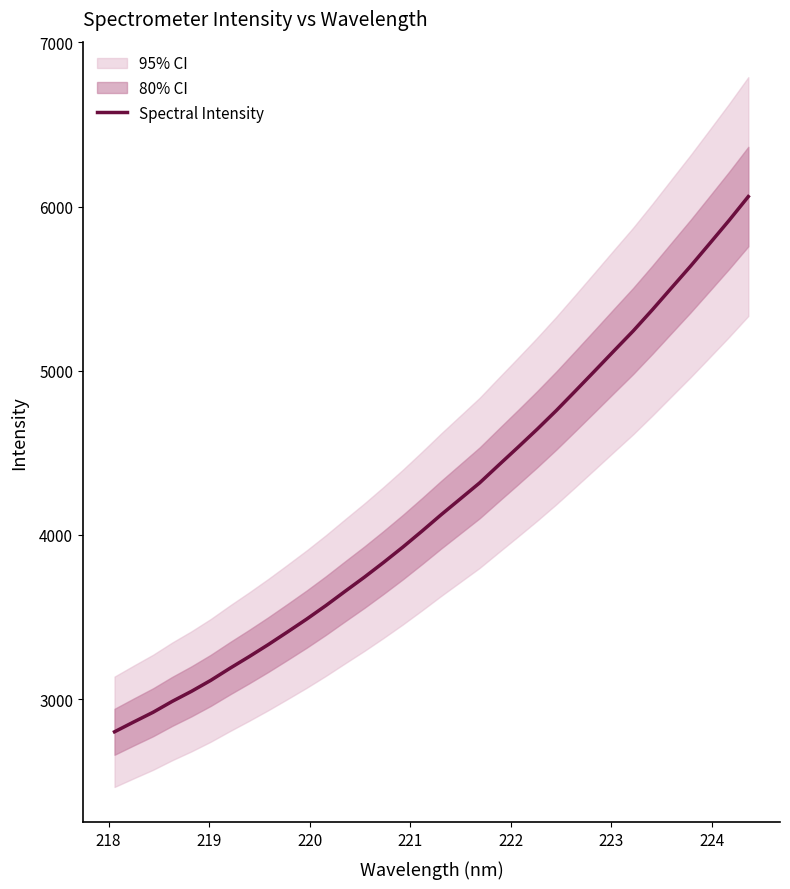

Reading left to right, extract all data points from this chart.

2801.0	2860.9	2919.6	2986.2	3047.4	3114.0	3187.7	3258.7	3332.3	3409.4	3487.8	3570.3	3657.2	3742.9	3832.8	3925.8	4023.5	4123.7	4220.4	4317.1	4426.3	4534.4	4644.3	4758.4	4878.4	4999.4	5121.4	5242.5	5371.7	5505.2	5638.4	5776.7	5916.0	6060.7